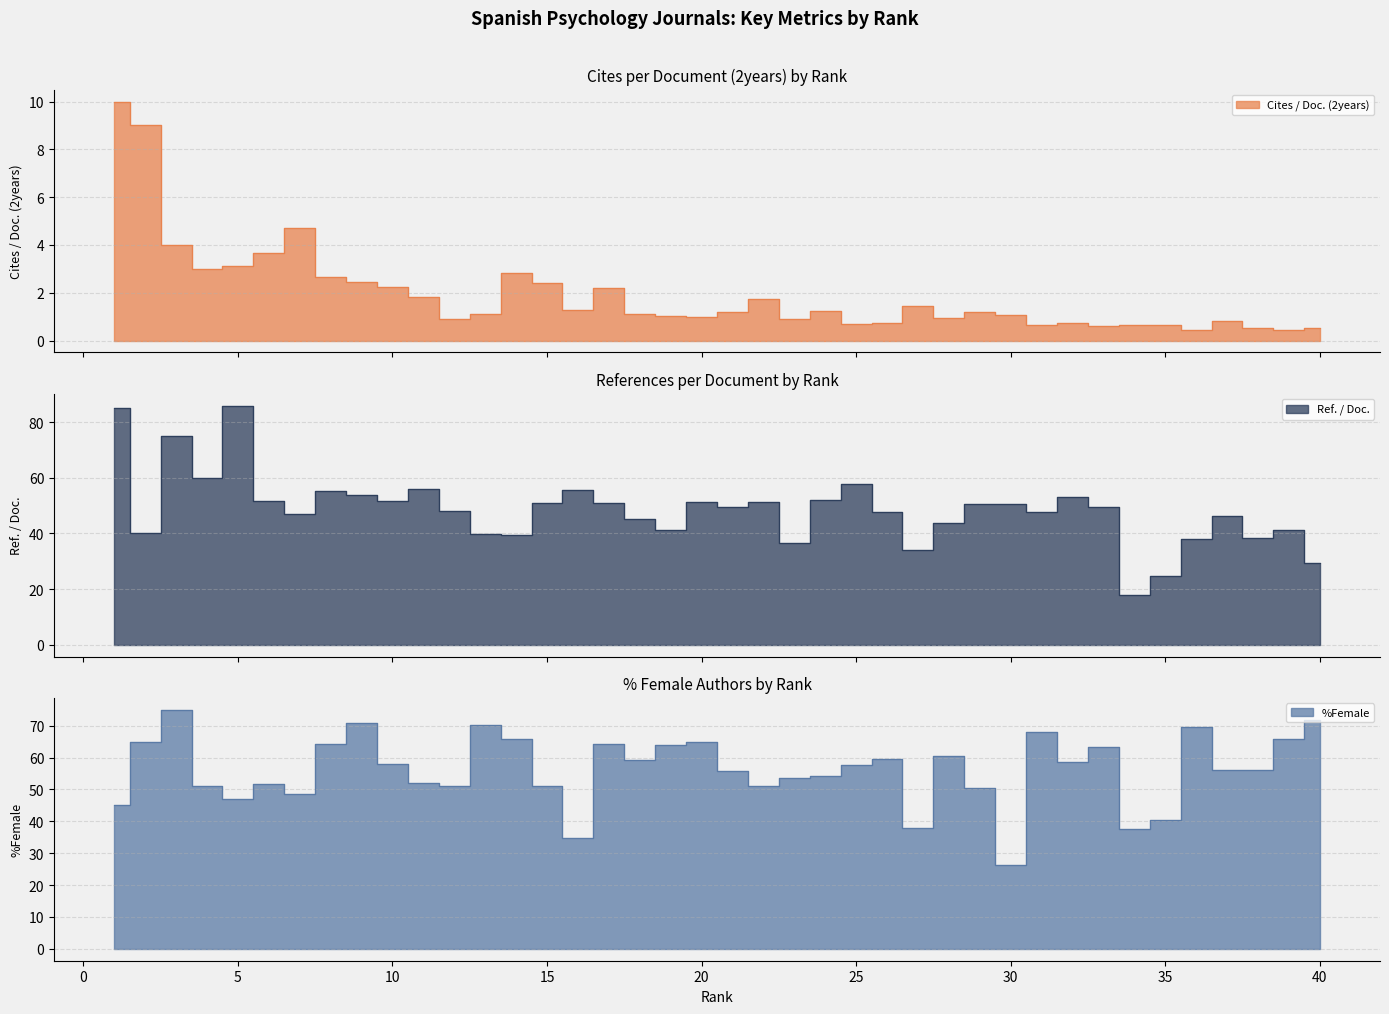

Reading left to right, what are all the values shown in this chart?

Cites / Doc. (2years): 1=10.0	2=9.0	3=4.0	4=3.0	5=3.1	6=3.7	7=4.7	8=2.6	9=2.4	10=2.2	11=1.8	12=0.9	13=1.1	14=2.8	15=2.4	16=1.3	17=2.2	18=1.1	19=1.0	20=1.0	21=1.2	22=1.7	23=0.9	24=1.2	25=0.7	26=0.7	27=1.4	28=1.0	29=1.2	30=1.1	31=0.7	32=0.7	33=0.6	34=0.7	35=0.7	36=0.4	37=0.8	38=0.5	39=0.5	40=0.5
Ref. / Doc.: 1=85.0	2=40.0	3=75.0	4=60.0	5=86.0	6=51.6	7=46.9	8=55.2	9=53.8	10=51.7	11=56.0	12=48.1	13=39.9	14=39.6	15=51.1	16=55.7	17=50.9	18=45.3	19=41.1	20=51.2	21=49.6	22=51.1	23=36.5	24=51.9	25=57.7	26=47.7	27=33.9	28=43.9	29=50.5	30=50.8	31=47.6	32=53.0	33=49.5	34=17.8	35=24.8	36=38.0	37=46.4	38=38.5	39=41.2	40=29.4
%Female: 1=45.0	2=65.0	3=75.0	4=51.0	5=47.1	6=51.6	7=48.6	8=64.2	9=70.7	10=58.0	11=52.0	12=51.1	13=70.2	14=65.8	15=51.1	16=34.6	17=64.3	18=59.4	19=64.0	20=65.0	21=55.7	22=51.1	23=53.5	24=54.1	25=57.7	26=59.4	27=37.8	28=60.4	29=50.5	30=26.3	31=68.0	32=58.5	33=63.3	34=37.6	35=40.4	36=69.5	37=56.0	38=56.1	39=65.7	40=71.9